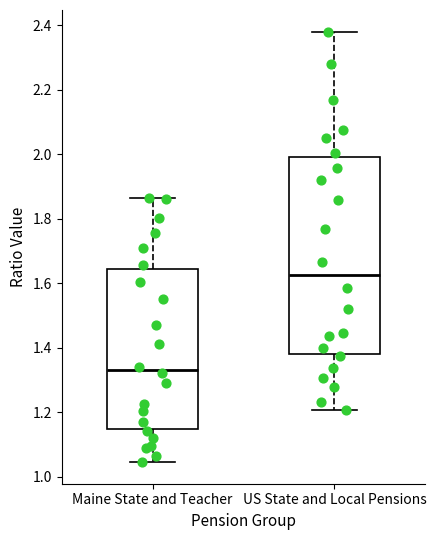

Reading left to right, read every box against the y-axis: the position of its median line, the range the box covers, and the ends of its whiskers. The values are not printed on the chart, so give them approximately, as read against the axis.

Maine State and Teacher: median 1.34, box 1.14 to 1.64, whiskers 1.04 to 1.86
US State and Local Pensions: median 1.62, box 1.38 to 2.00, whiskers 1.20 to 2.38